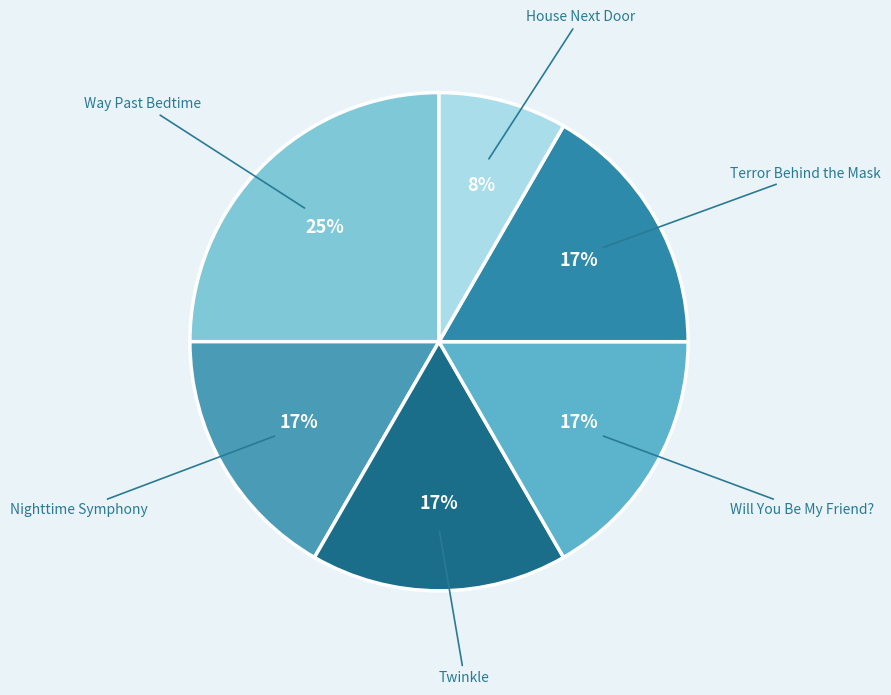

Does Terror Behind the Mask represent more than half of the total?

No